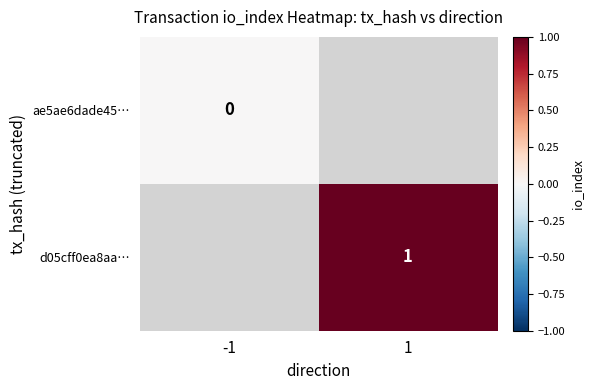

The d05cff0ea8aa… series shows 1 at 1. True or false?

True